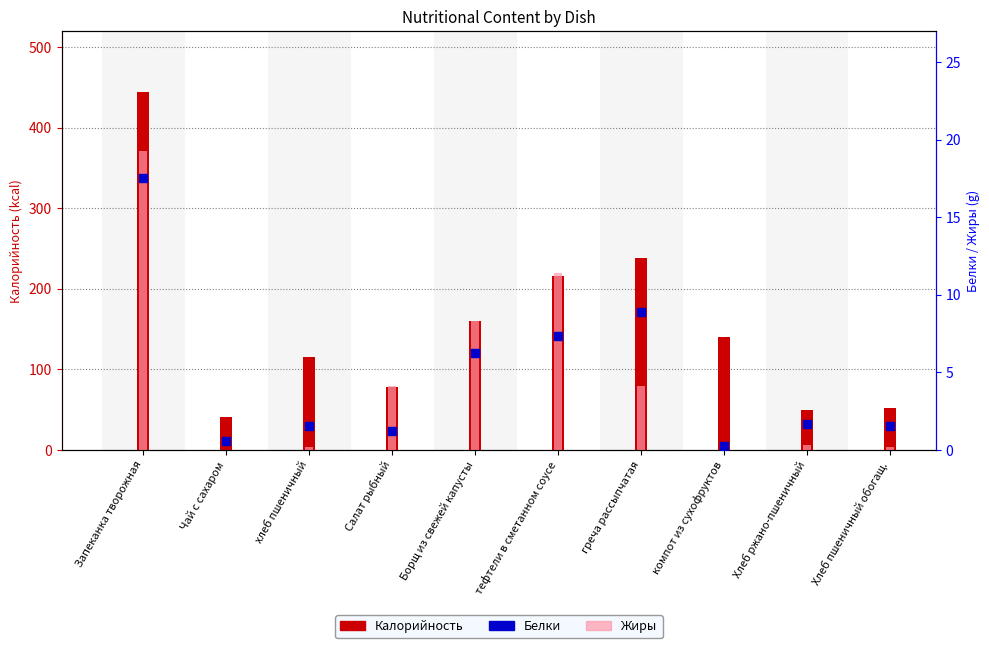

Which series has the largest Y range (max minus min)?

Калорийность